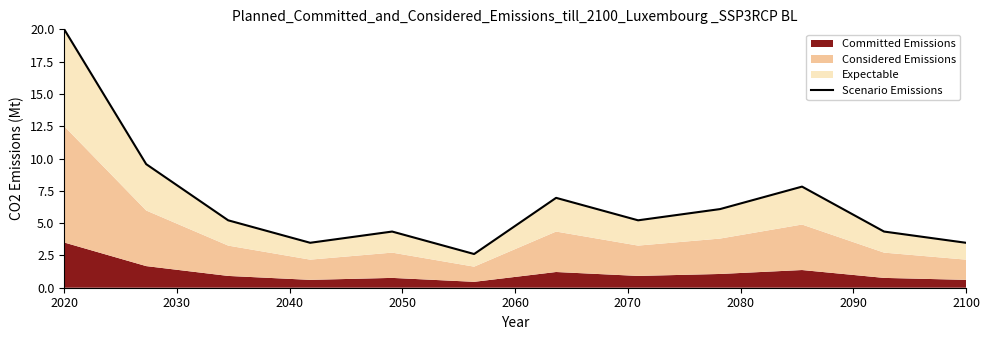

Approximately how many times larger is the value at 2090 compared to 2040?

1.0